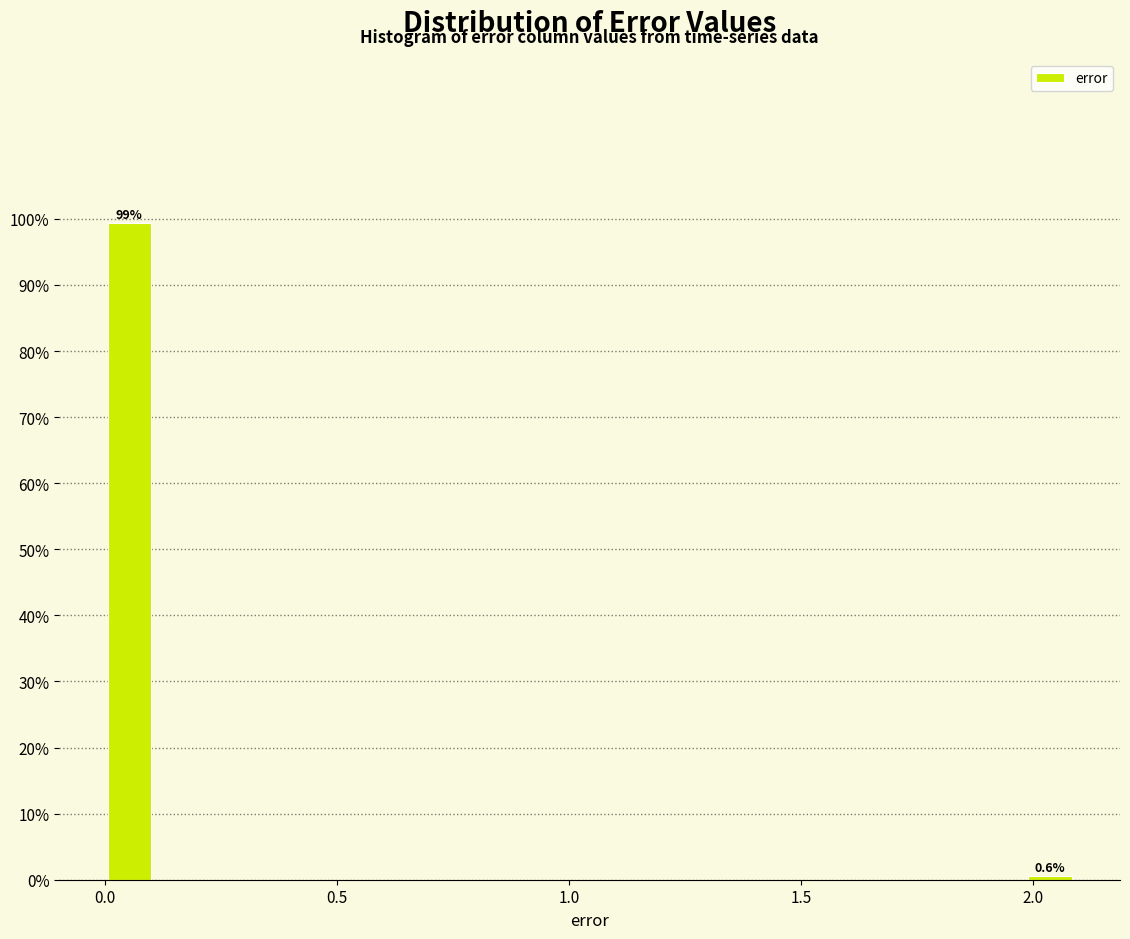

Read against the x-axis, roughly where is the centre of the tallest bar?

0.05